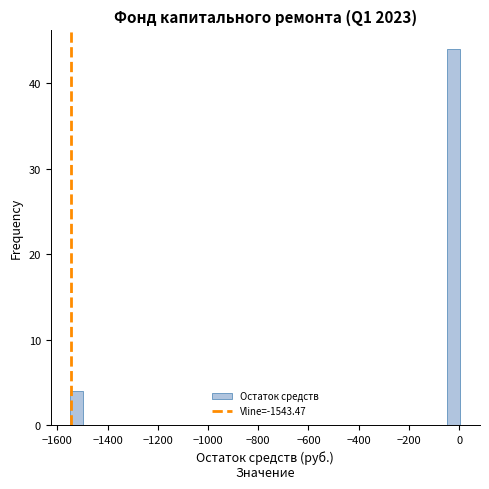

Around what value on the x-axis is the tallest bar? Give the approximate position of its centre, as read against the axis.

-20